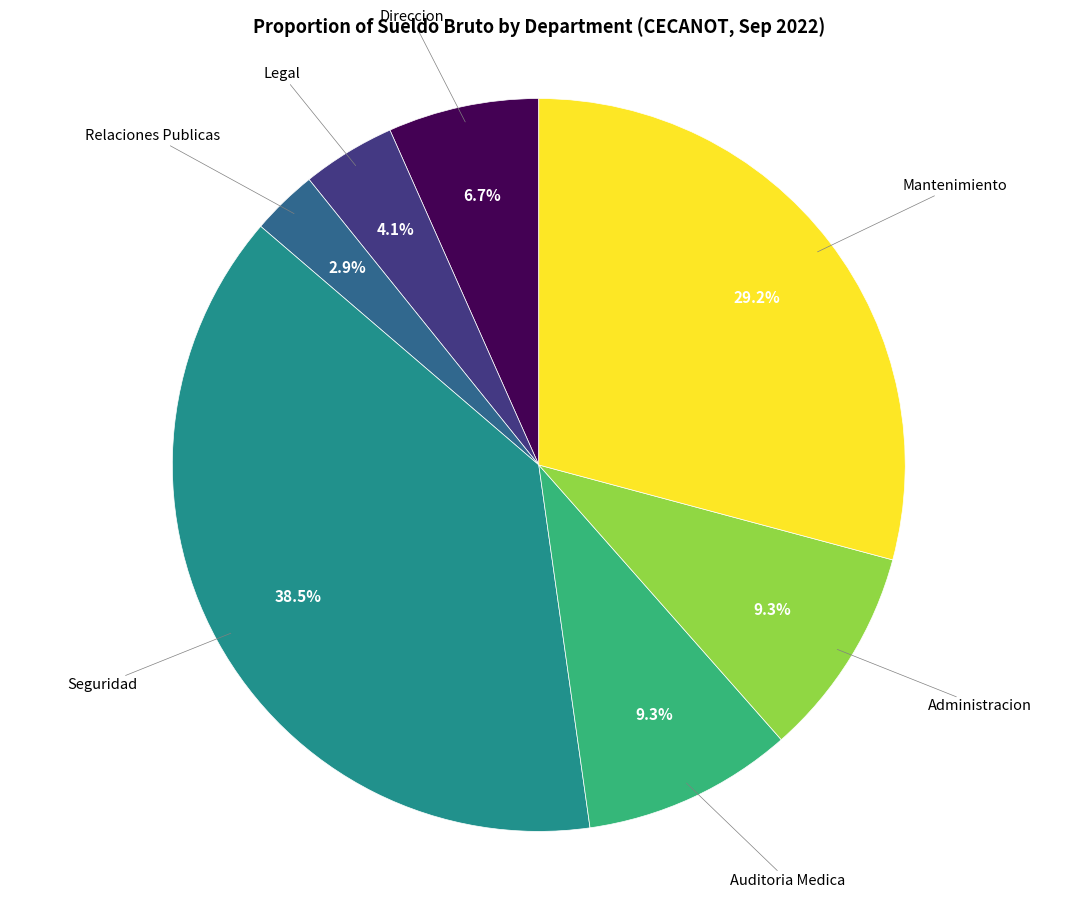

Is there a majority slice in this chart?

No